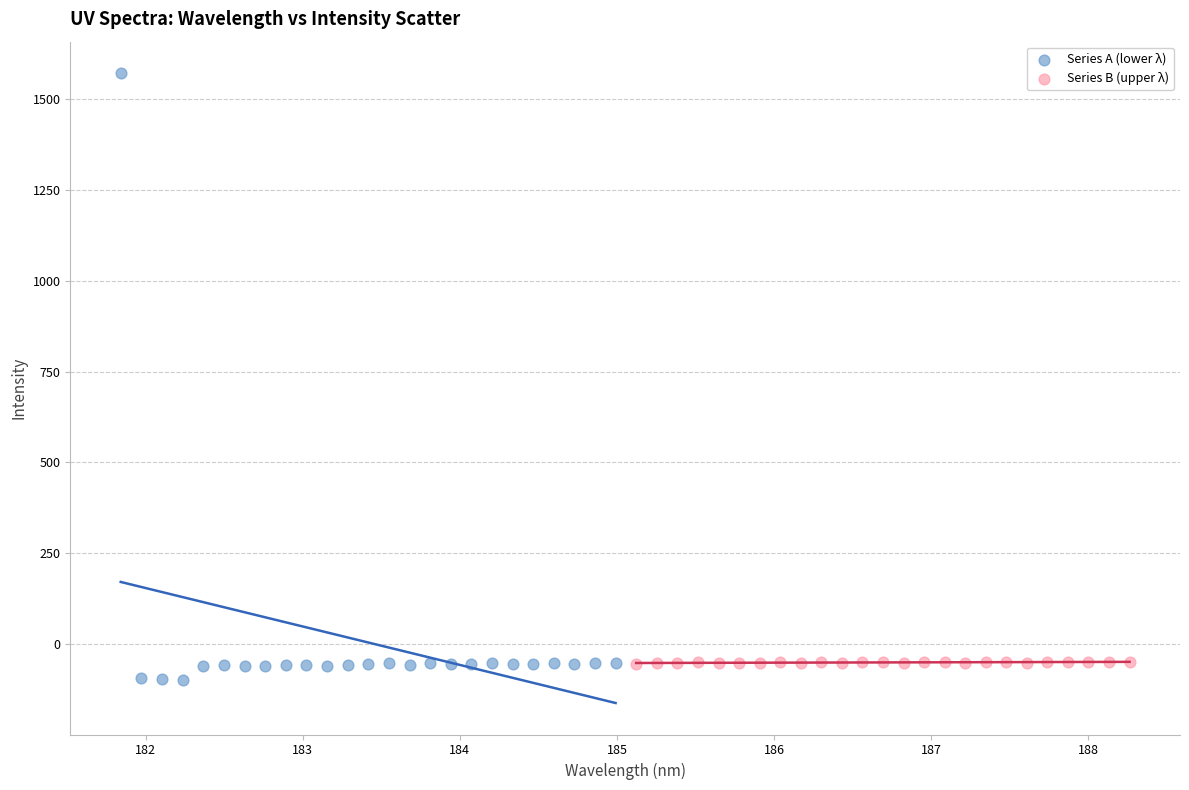

Which series reaches the maximum Y coordinate?

Series A (lower λ)